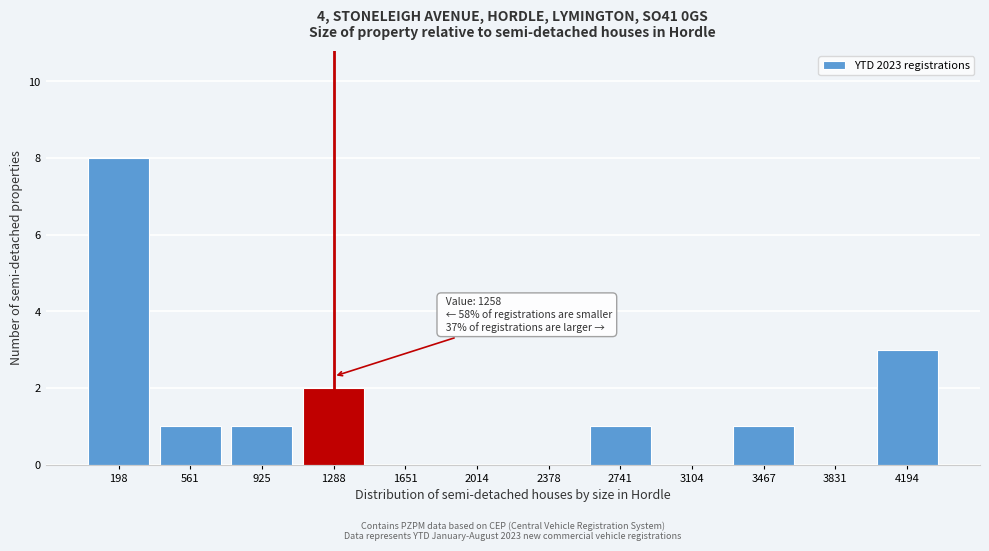

Which range on the x-axis has the tallest bar?

0 to 400